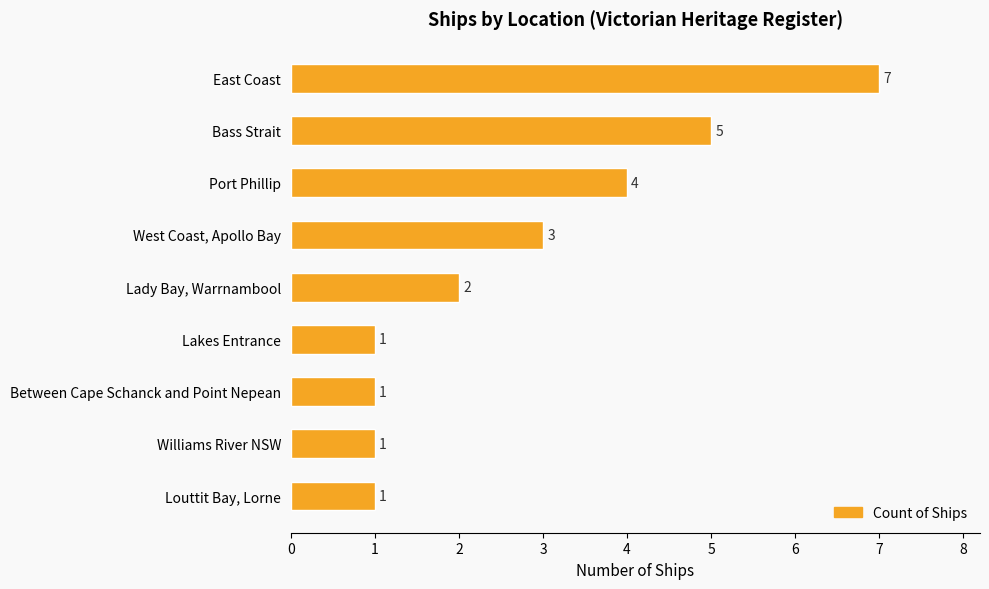

At which label is the value closest to 4?

Port Phillip